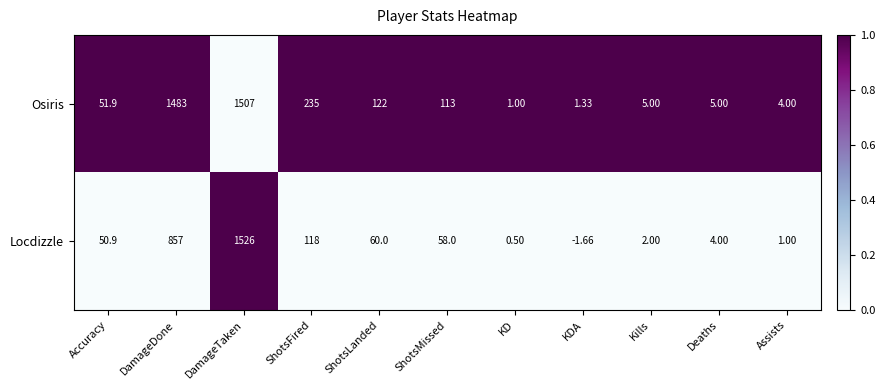

Which series has the widest spread of values?

Locdizzle